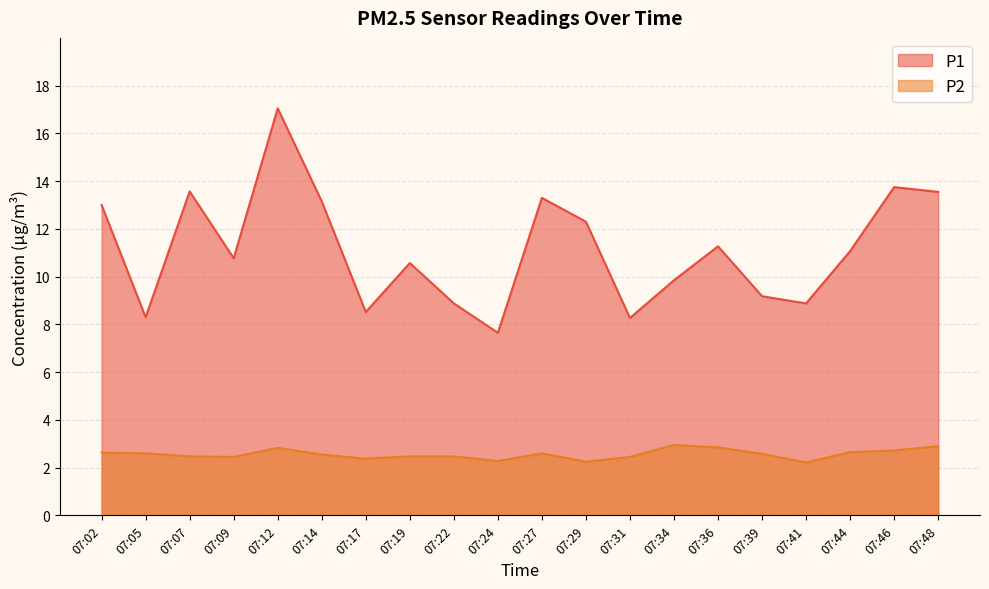

Reading left to right, list all the values displayed in this chart.

P1: 07:02=13.0	07:05=8.3	07:07=13.6	07:09=10.8	07:12=17.1	07:14=13.2	07:17=8.5	07:19=10.6	07:22=8.9	07:24=7.7	07:27=13.3	07:29=12.3	07:31=8.3	07:34=9.8	07:36=11.3	07:39=9.2	07:41=8.9	07:44=11.1	07:46=13.8	07:48=13.6
P2: 07:02=2.6	07:05=2.6	07:07=2.5	07:09=2.5	07:12=2.8	07:14=2.5	07:17=2.4	07:19=2.5	07:22=2.5	07:24=2.3	07:27=2.6	07:29=2.2	07:31=2.5	07:34=3.0	07:36=2.9	07:39=2.6	07:41=2.2	07:44=2.6	07:46=2.7	07:48=2.9